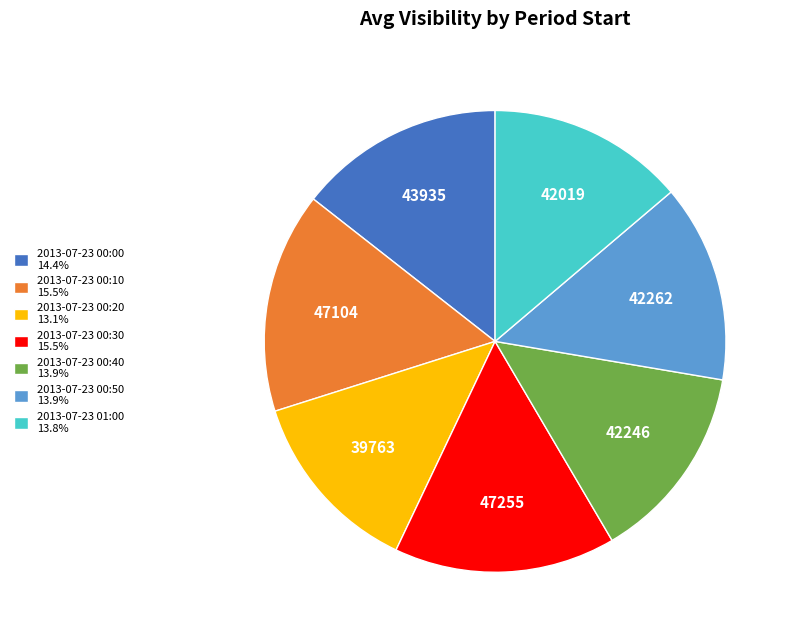

The 2013-07-23 00:30 slice represents 23% of the pie. True or false?

False